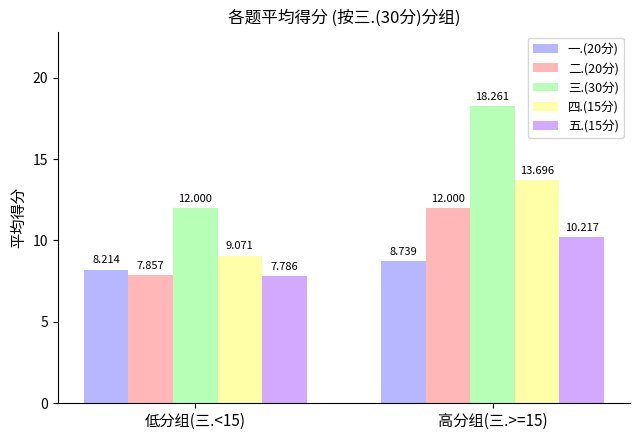

Which series changed the most between 低分组(三.<15) and 高分组(三.>=15)?

三.(30分)